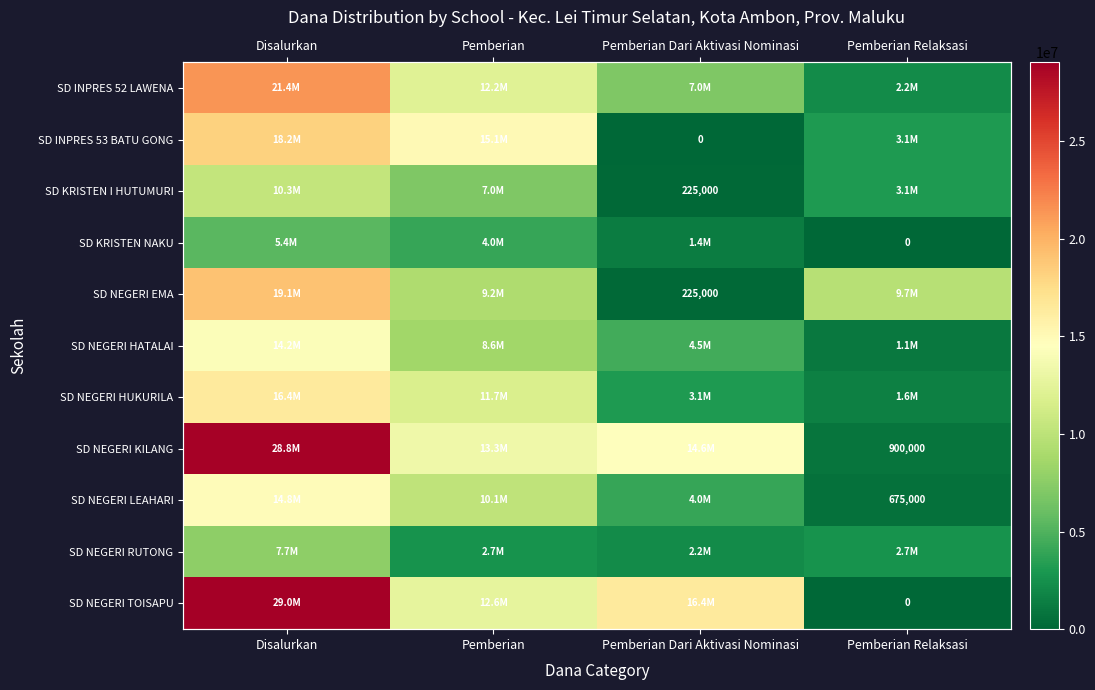

At which label is SD NEGERI RUTONG closest to 4950000?

Pemberian